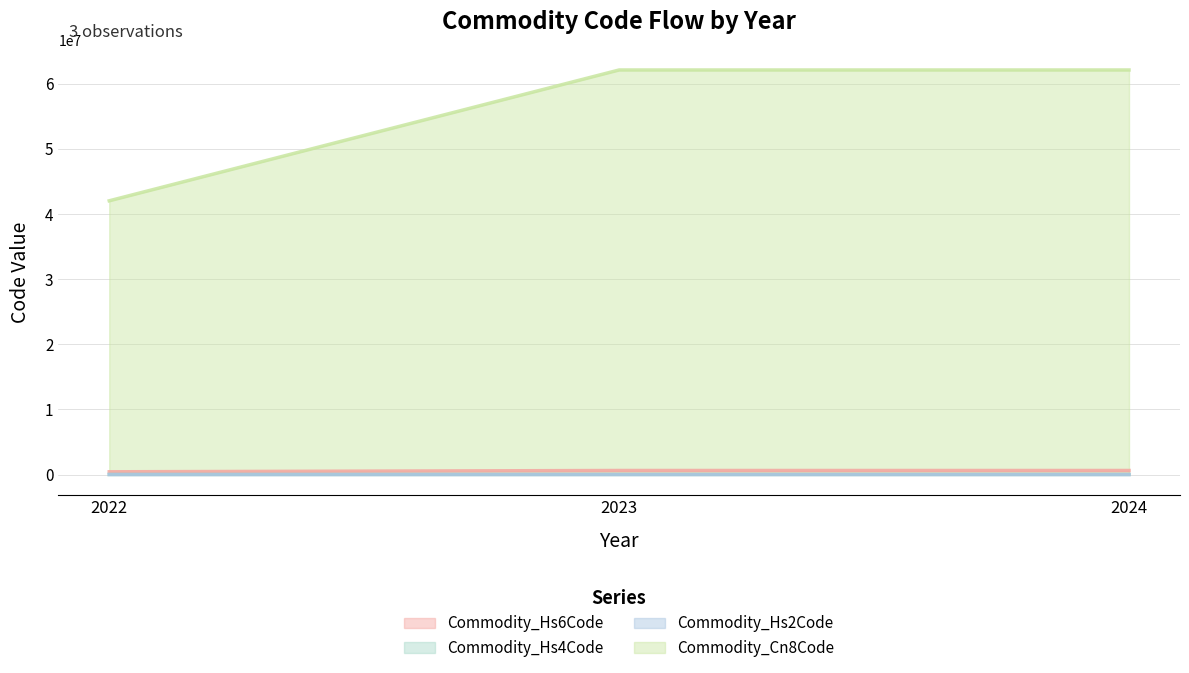

The value of Commodity_Cn8Code at 2023 is 17493225. True or false?

False